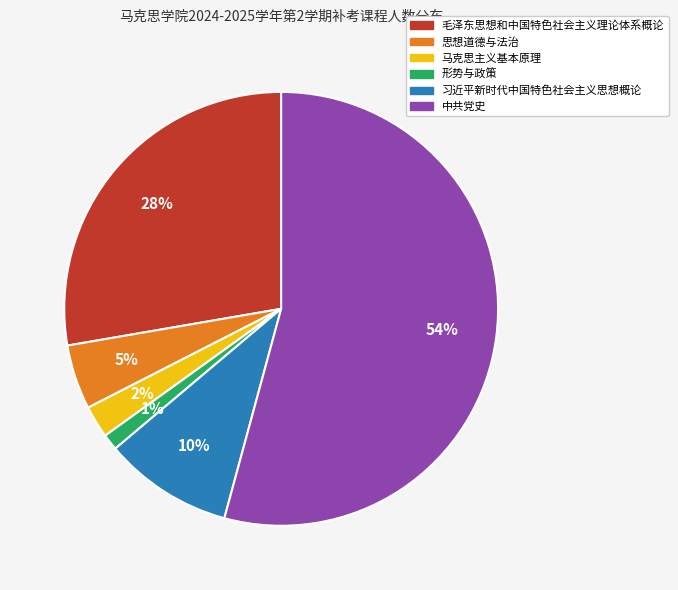

True or false: 习近平新时代中国特色社会主义思想概论 accounts for 21% of the total.

False